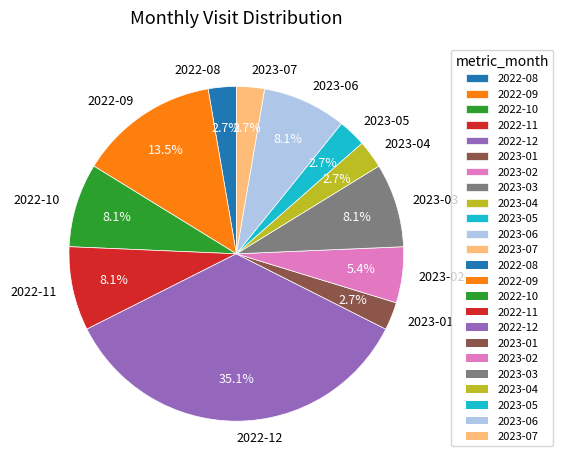

To the nearest percent, what is the difference between the largest and smallest slice percentages?

32%